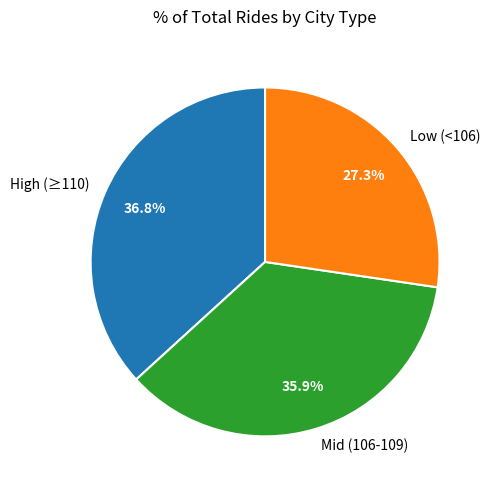

Combined, what portion of the pie is Mid (106-109) and Low (<106)?

63.2%